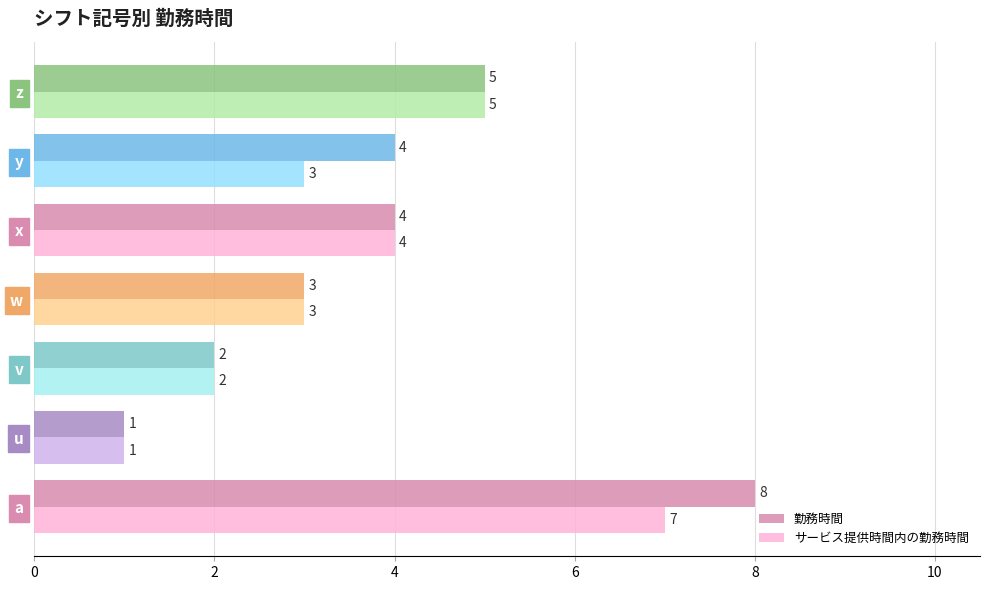

True or false: 勤務時間 has a value of 4 at y.

True